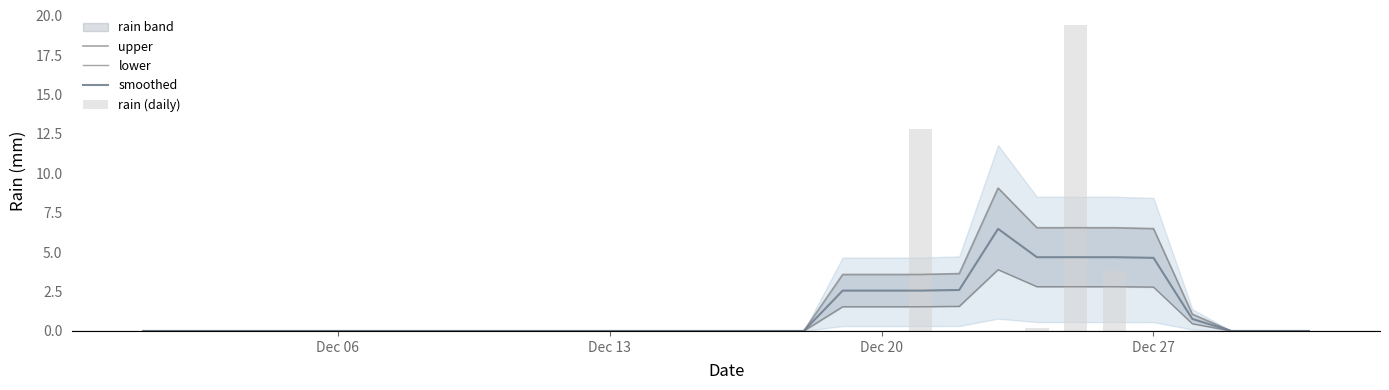

The smoothed series shows 3.0 at Dec 06. True or false?

False